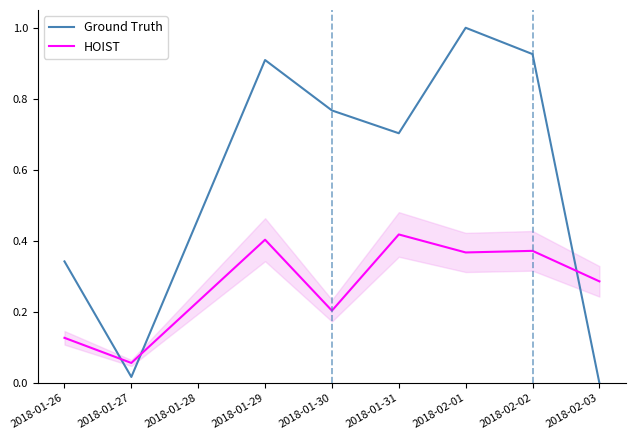

The HOIST series shows 0.2 at 2018-01-30. True or false?

True